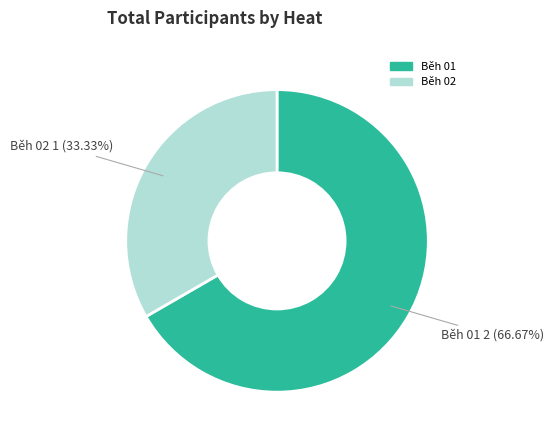

To the nearest percent, what is the average slice percentage?

50%